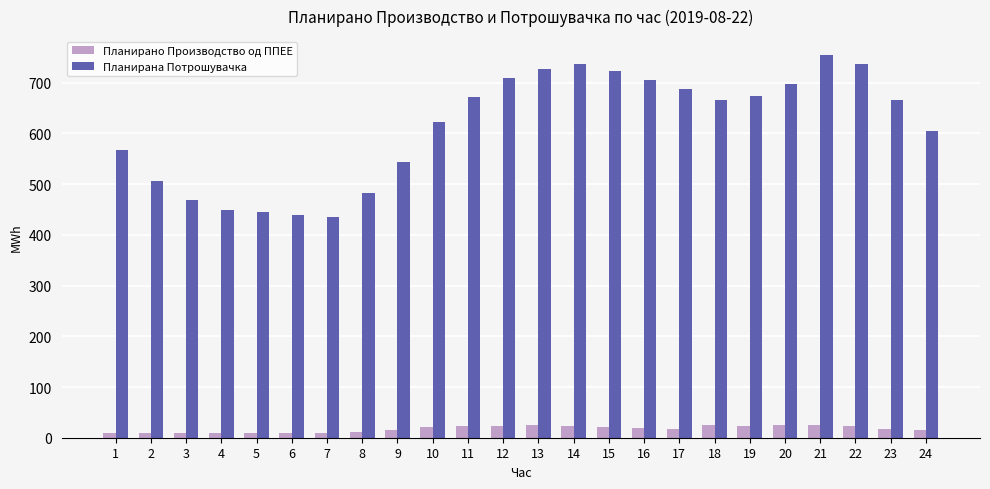

What is the highest value of the Планирано Производство од ППЕЕ series?

25.8